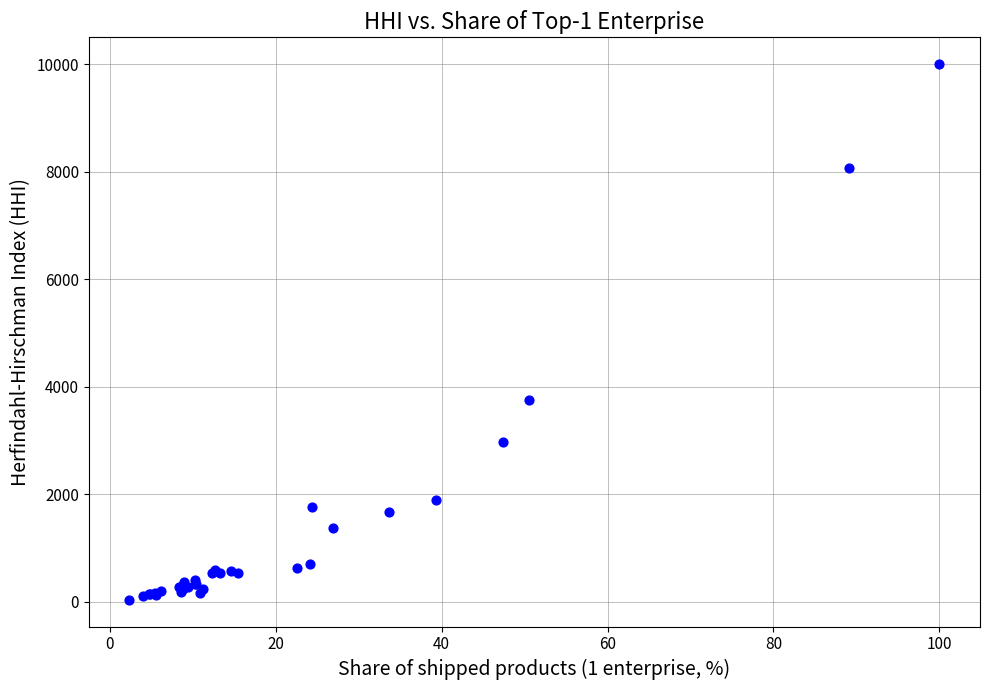

What Y value in the scatter plot is closest to 5017?

3746.3